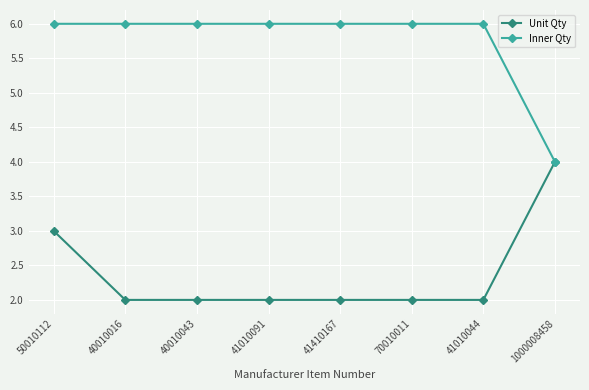

Reading left to right, extract all data points from this chart.

Unit Qty: 3	2	2	2	2	2	2	4
Inner Qty: 6	6	6	6	6	6	6	4